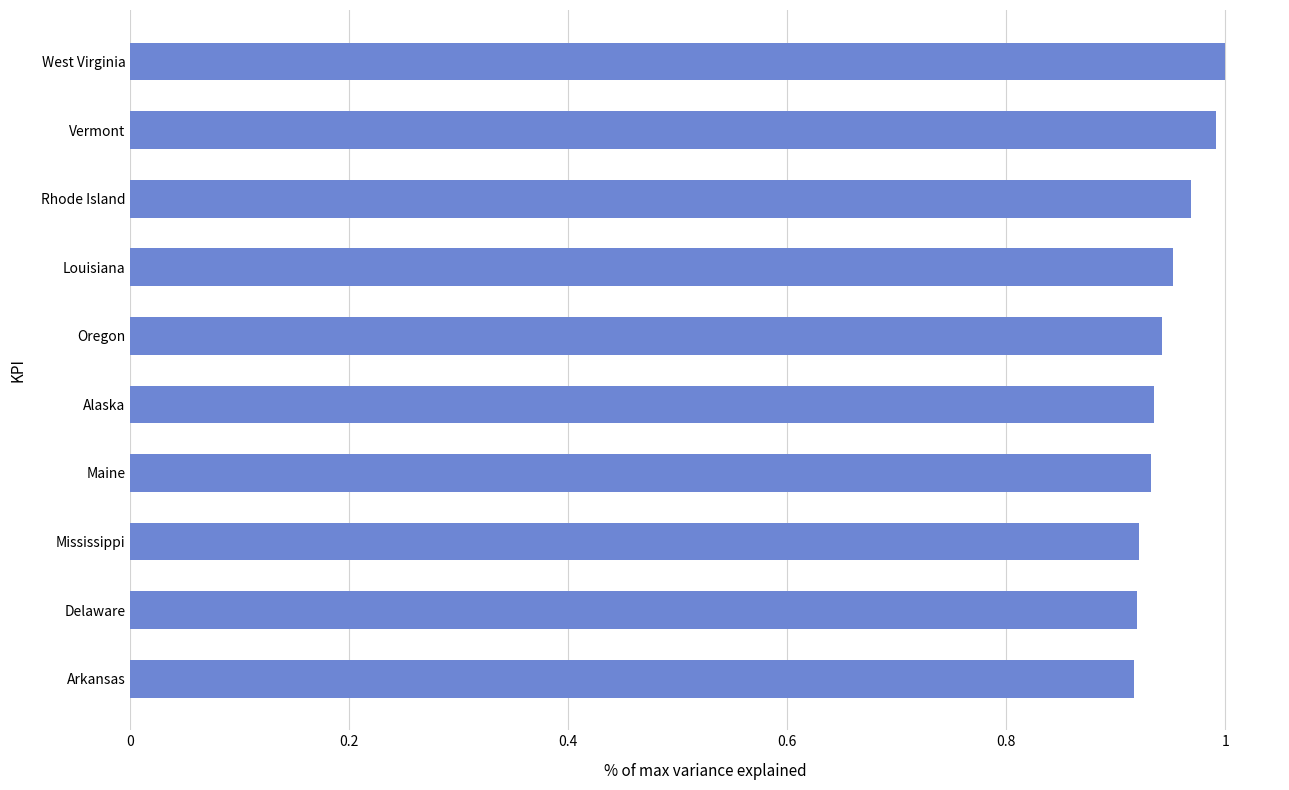

The value at Rhode Island is 1.0. True or false?

True